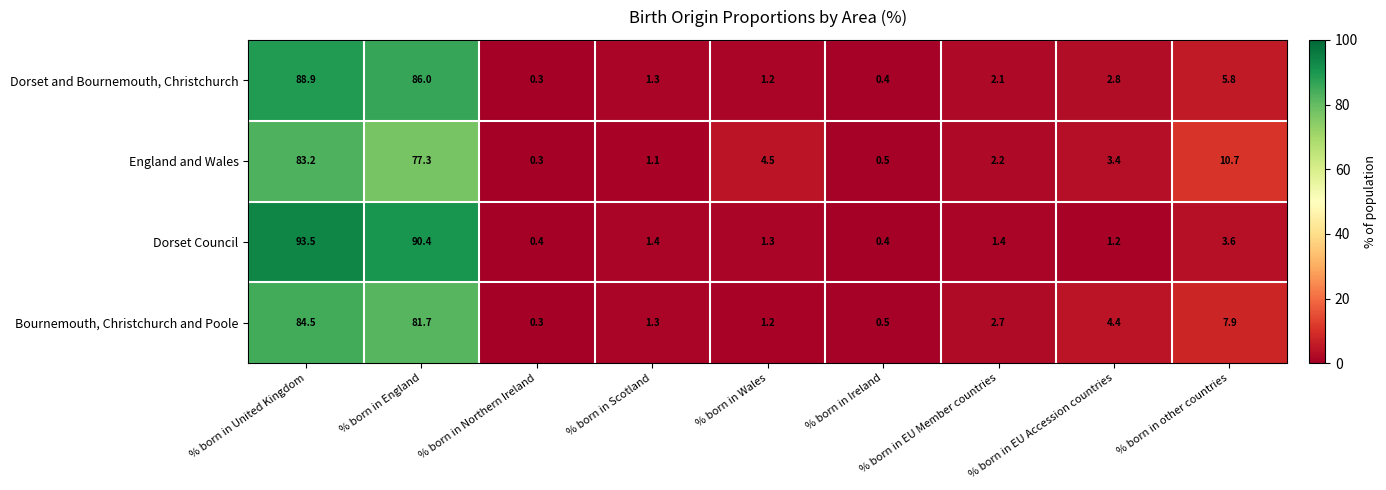

Which category has the highest value in the Bournemouth, Christchurch and Poole series?

% born in United Kingdom